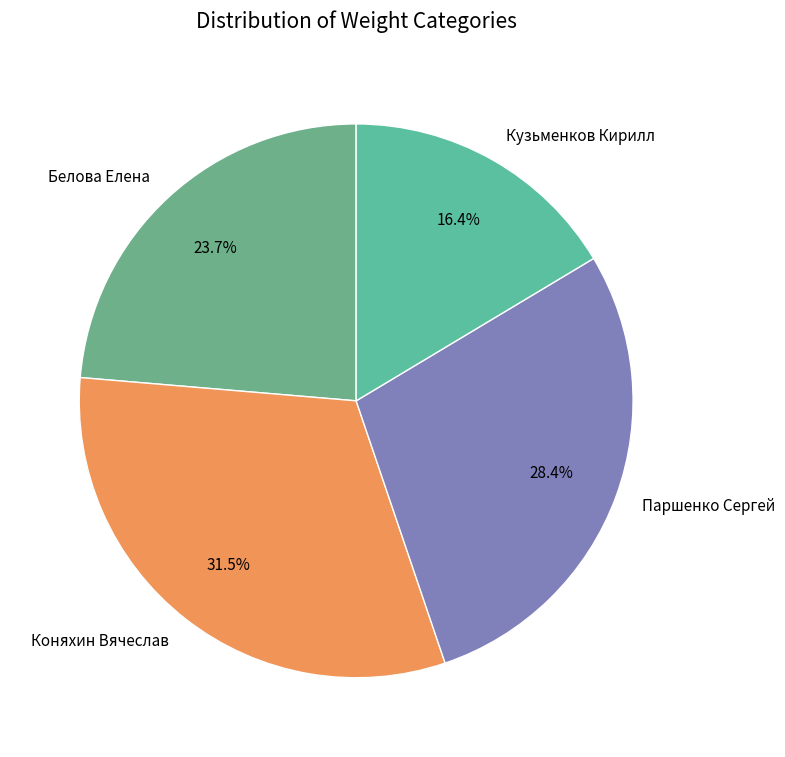

How many segments does this pie chart have?

4